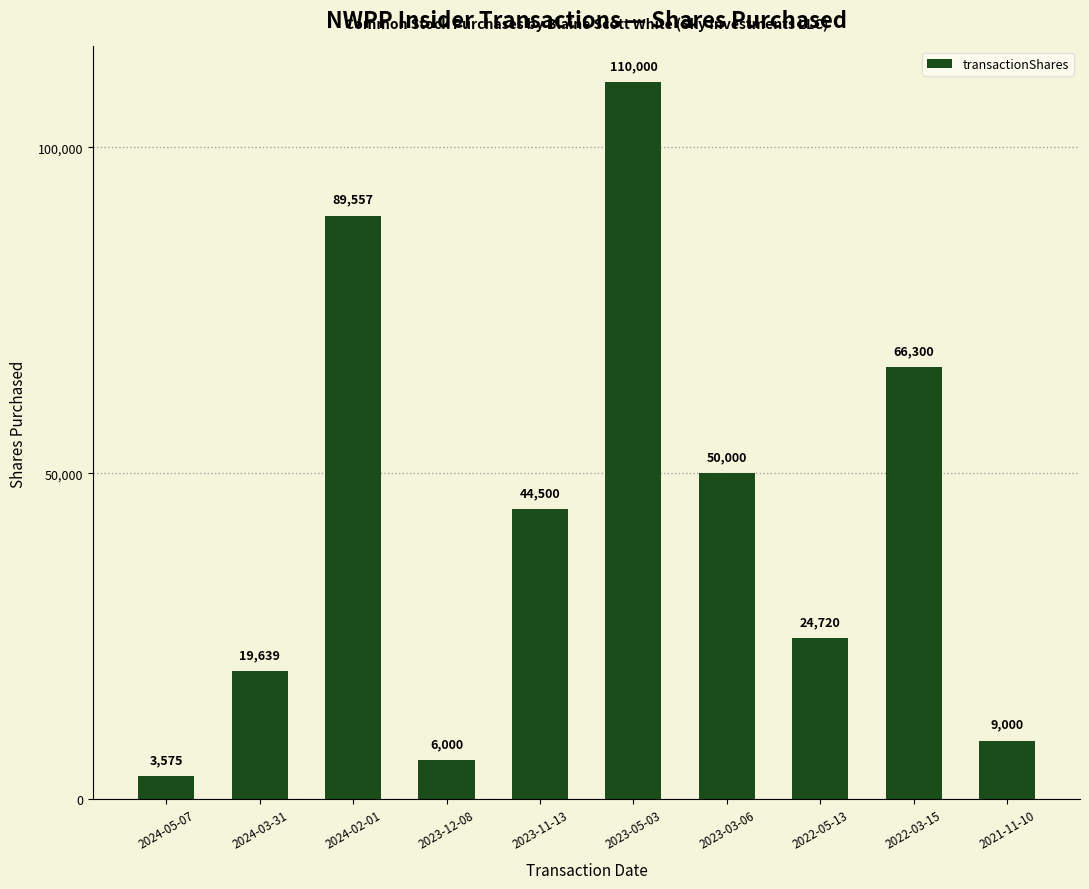

What is the minimum value shown in the chart?

3575